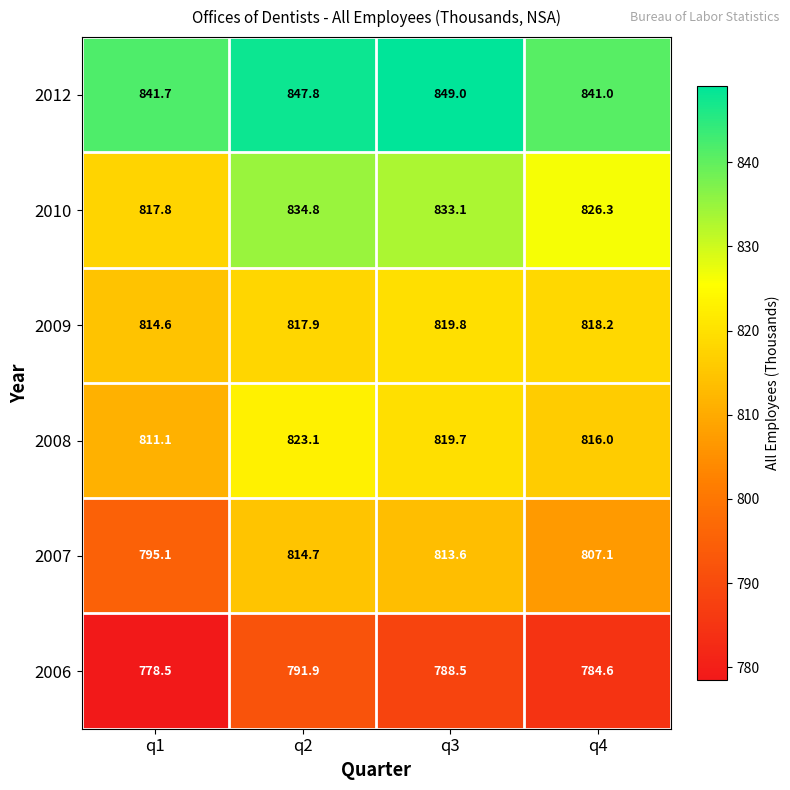

Reading left to right, list all the values displayed in this chart.

2012: 841.7	847.8	849.0	841.0
2010: 817.8	834.8	833.1	826.3
2009: 814.6	817.9	819.8	818.2
2008: 811.1	823.1	819.7	816.0
2007: 795.1	814.7	813.6	807.1
2006: 778.5	791.9	788.5	784.6